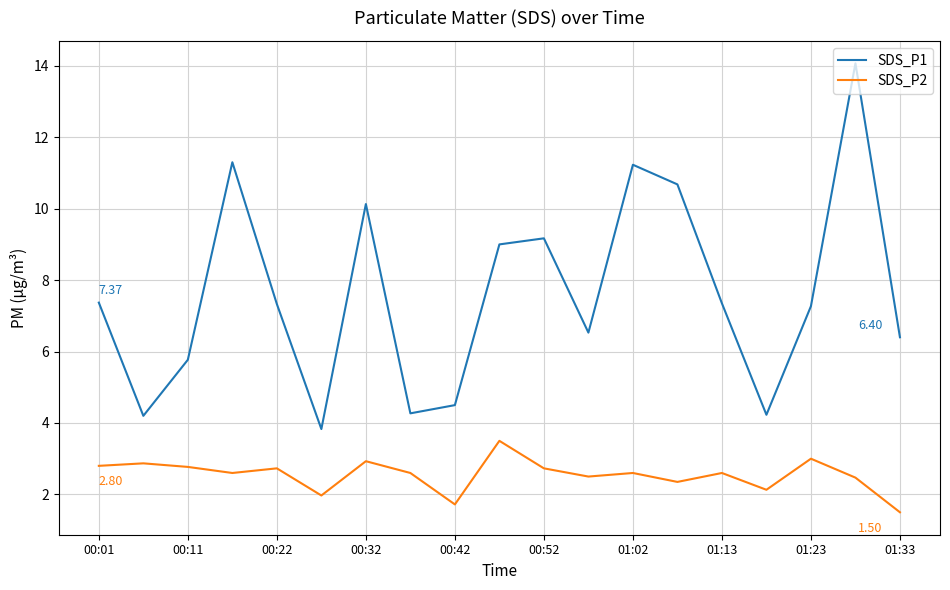

List the series in order of their peak value, lowest first.

SDS_P2, SDS_P1